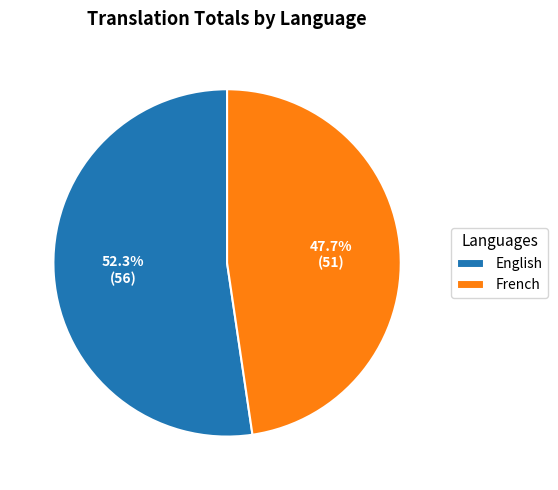

Which category accounts for the majority?

English